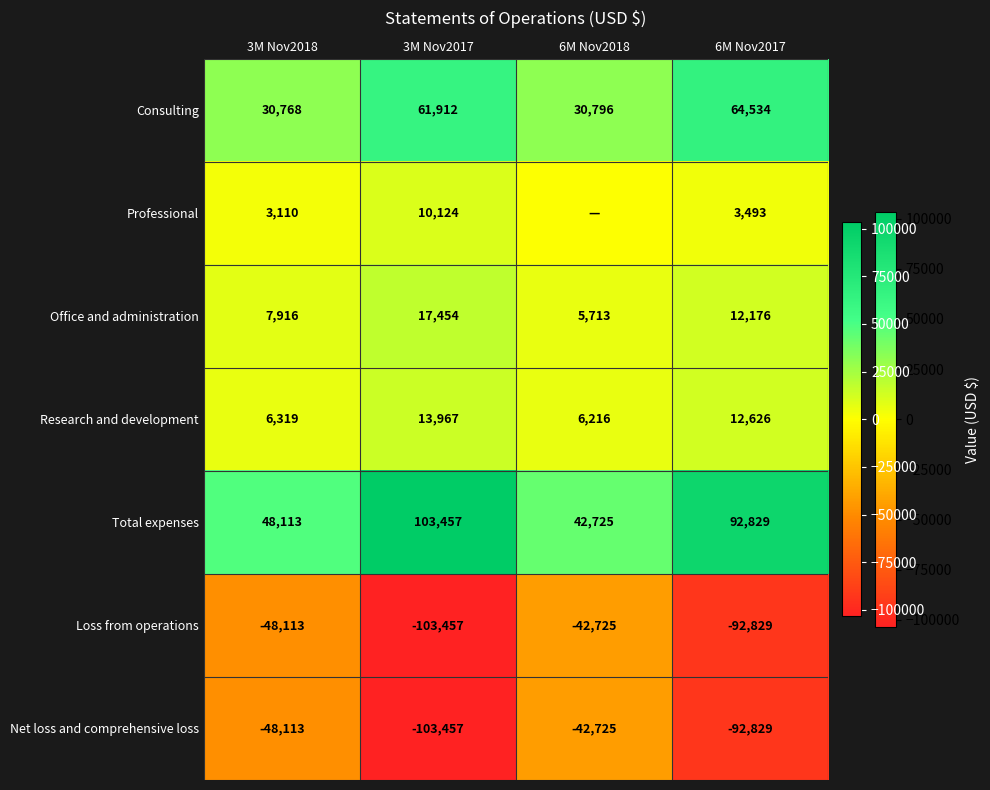

What is the sum of all Office and administration values?

43259